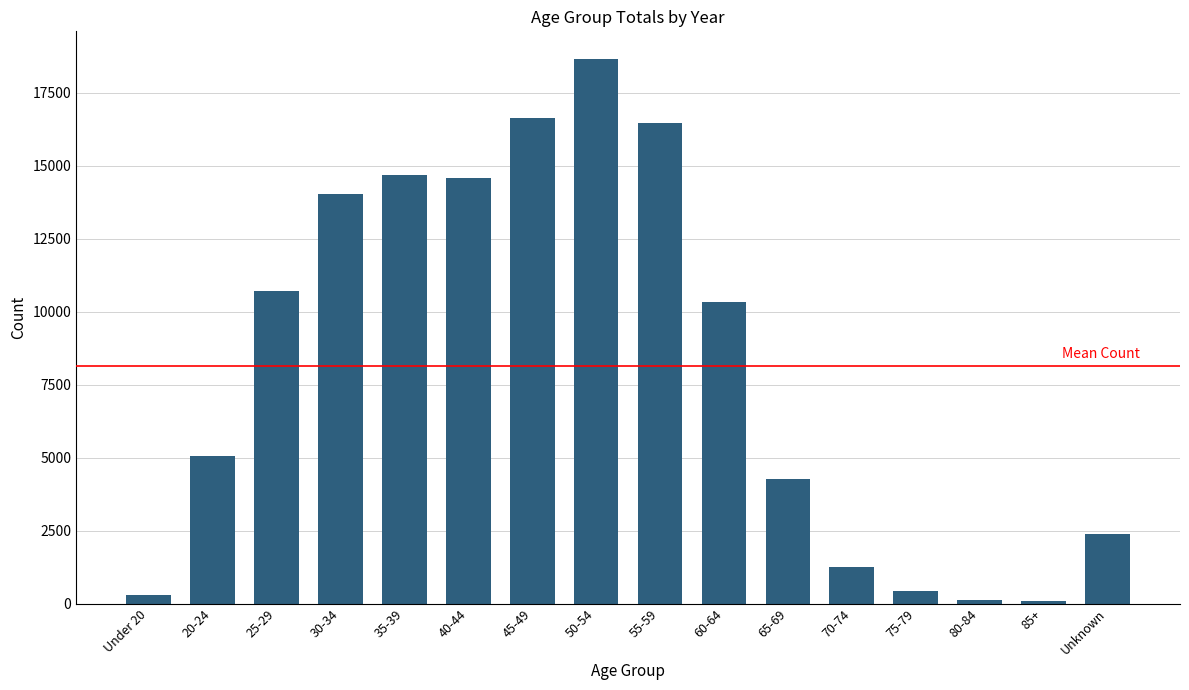

Are the bars grouped side by side (vs. stacked)?

No